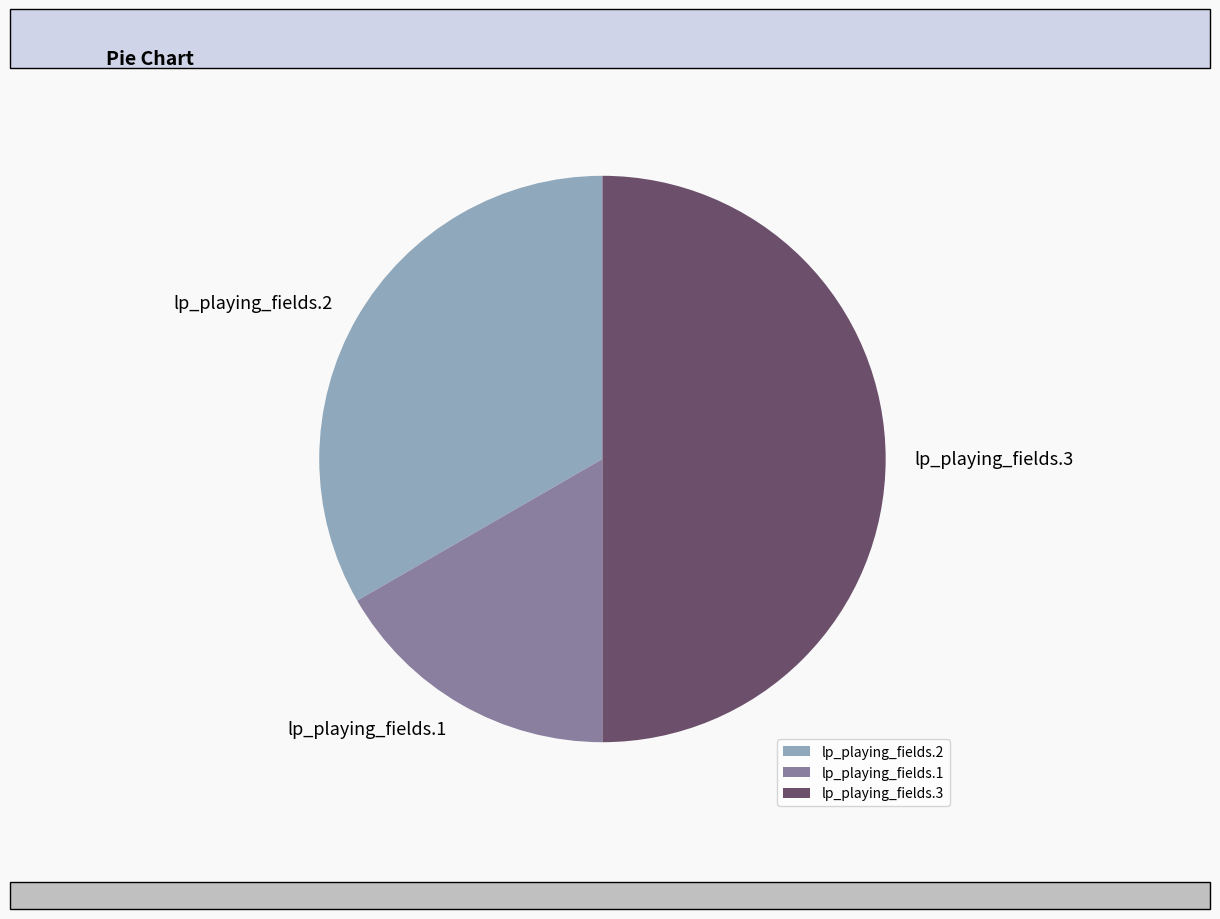

Rank the categories by value from highest to lowest.

lp_playing_fields.3, lp_playing_fields.2, lp_playing_fields.1